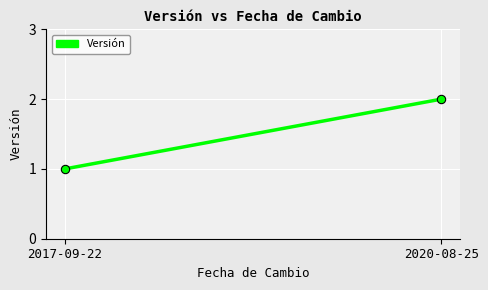

What is the sum of all values?

3